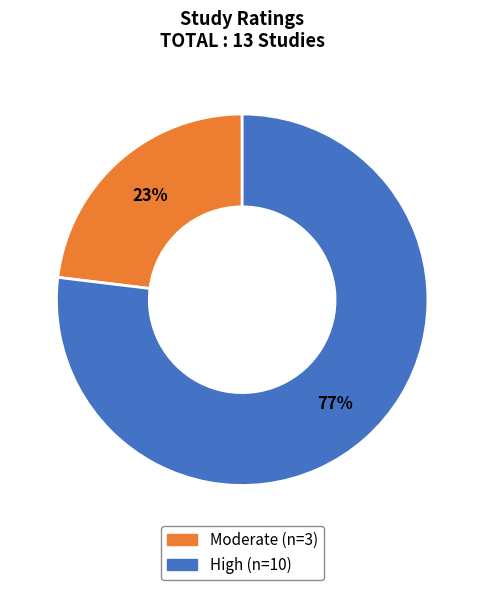

Is there any slice that represents more than half of the pie?

Yes